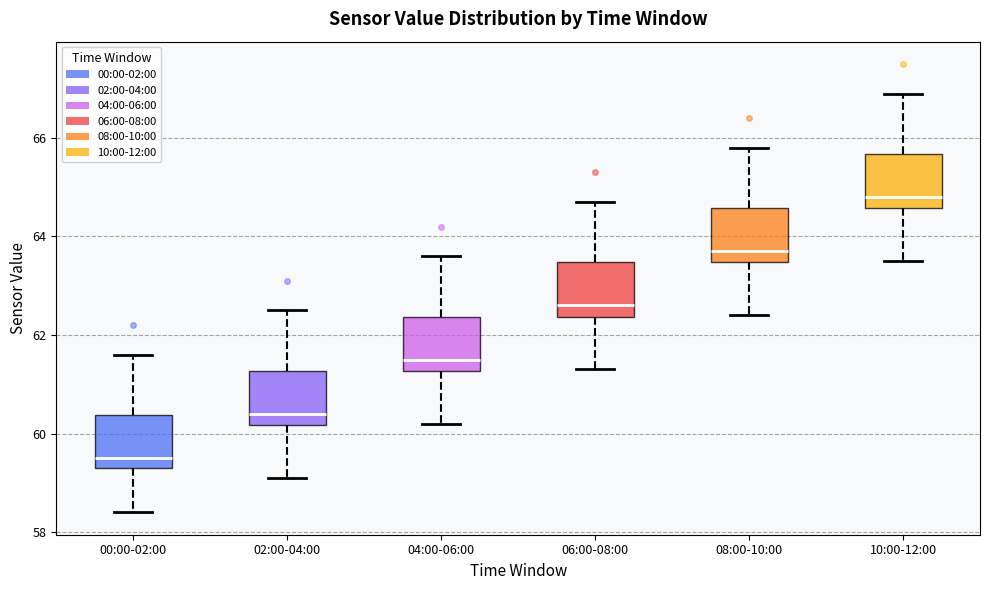

Reading left to right, transcribe this box plot: for each box, give where its median line is, the range the box spans, and where its two whiskers end, as read against the y-axis. The values are not printed on the chart, so give them approximately, as read against the axis.

00:00-02:00: median 59.6, box 59.4 to 60.4, whiskers 58.4 to 61.6
02:00-04:00: median 60.4, box 60.2 to 61.2, whiskers 59.2 to 62.6
04:00-06:00: median 61.6, box 61.2 to 62.4, whiskers 60.2 to 63.6
06:00-08:00: median 62.6, box 62.4 to 63.4, whiskers 61.4 to 64.8
08:00-10:00: median 63.8, box 63.4 to 64.6, whiskers 62.4 to 65.8
10:00-12:00: median 64.8, box 64.6 to 65.6, whiskers 63.6 to 67.0